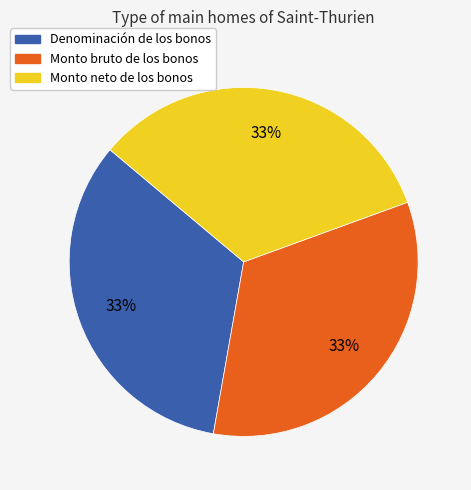

Do Denominación de los bonos and Monto neto de los bonos together represent more than half of the pie?

Yes